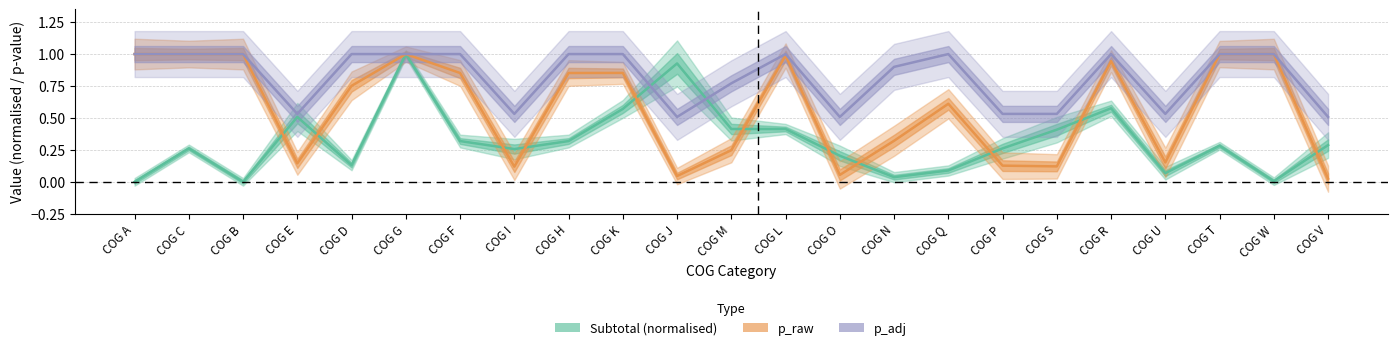

Reading left to right, what are all the values shown in this chart?

Subtotal: 0.0	0.3	0.0	0.5	0.1	1.0	0.3	0.3	0.3	0.6	0.9	0.4	0.4	0.2	0.0	0.1	0.3	0.4	0.6	0.1	0.3	0.0	0.3
p_raw: 1.0	1.0	1.0	0.1	0.8	1.0	0.9	0.1	0.9	0.9	0.0	0.2	1.0	0.1	0.3	0.6	0.1	0.1	0.9	0.2	1.0	1.0	0.0
p_adj: 1.0	1.0	1.0	0.5	1.0	1.0	1.0	0.5	1.0	1.0	0.5	0.8	1.0	0.5	0.9	1.0	0.5	0.5	1.0	0.5	1.0	1.0	0.5